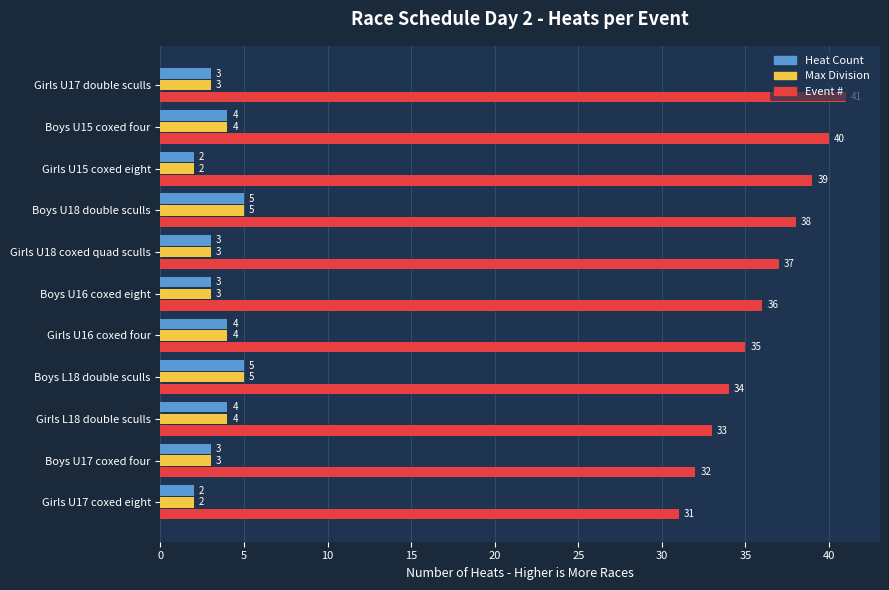

How many Event # values are between 33 and 39?

7